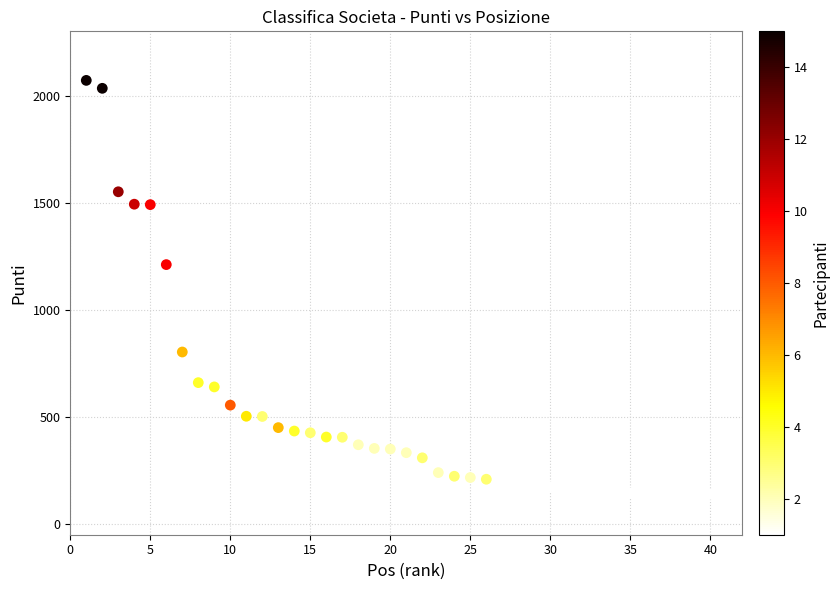

What Y value in the scatter plot is closest to 1105?

1211